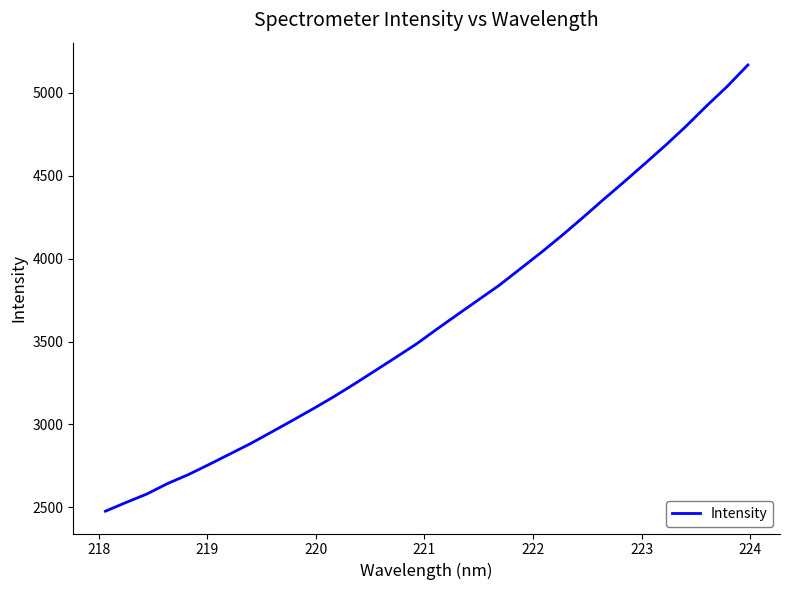

Does the chart have visible grid lines?

No